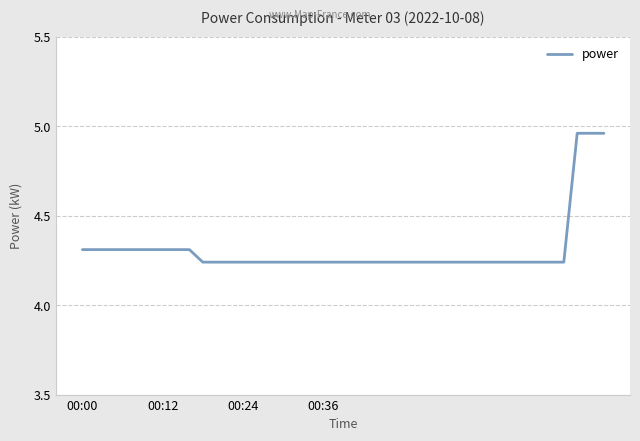

What is the difference between the maximum and minimum values?

0.7